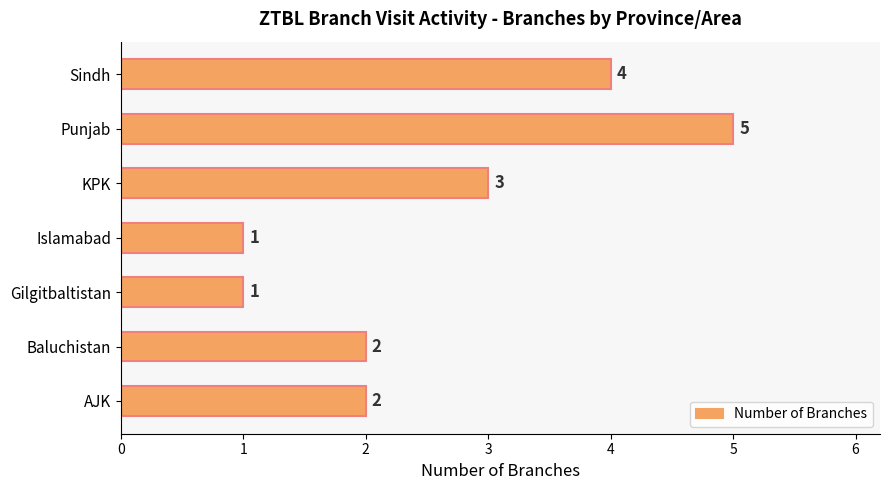

Which has a higher value, AJK or KPK?

KPK